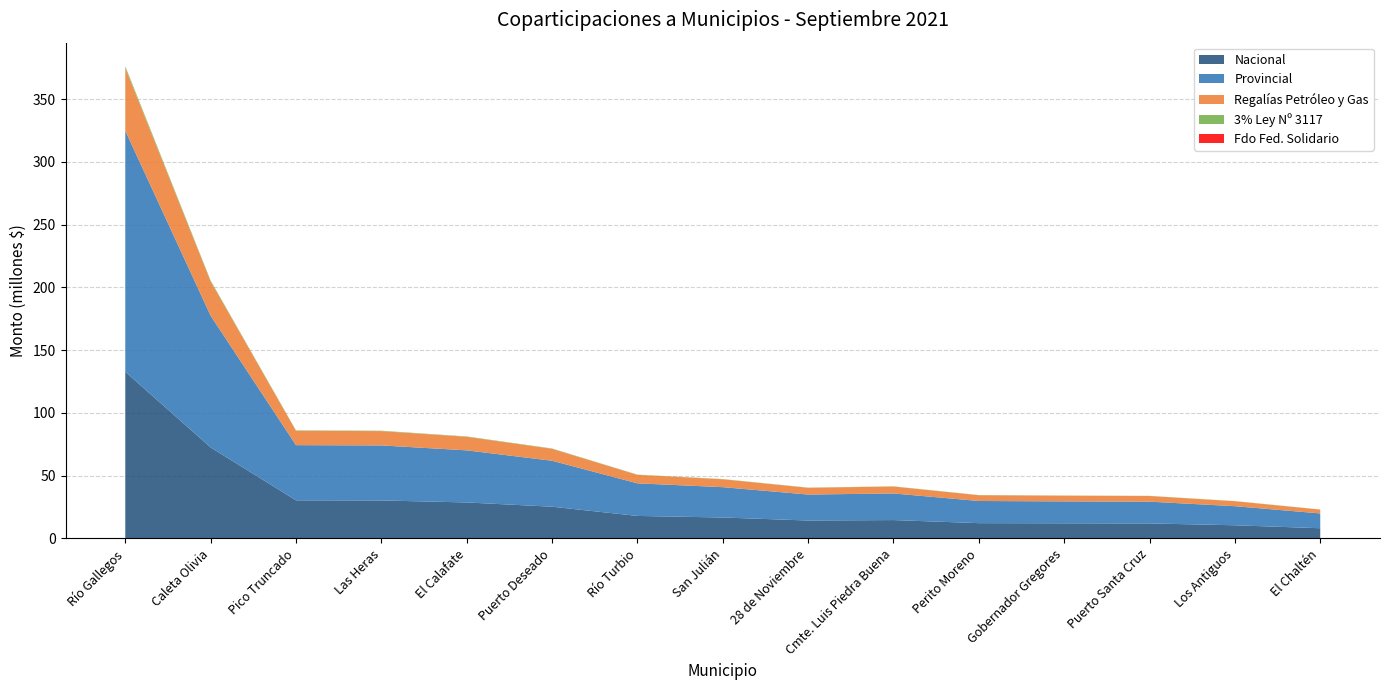

Reading left to right, transcribe all the data shown in this chart.

Nacional: 132755864.3	72525686.9	30382382.4	30293284.5	28689522.4	25303802.3	17953225.9	16705855.4	14300212.2	14656603.8	12206411.7	12072764.8	11983666.9	10513551.7	8152457.4
Provincial: 192035107.3	104910454.6	43948974.2	43820091.6	41500204.4	36602664.8	25969848.4	24165491.7	20685660.9	21201191.4	17656919.3	17463595.3	17334712.7	15208149.4	11792759.9
Regalías Petróleo y Gas: 49965332.7	27296497.2	11435019.1	11401485.3	10797877.3	9523593.6	6757056.7	6287583.8	5382171.8	5516306.9	4594127.9	4543827.2	4510293.5	3956986.1	3068340.9
3% Ley Nº 3117: 1335391.9	729536.3	305616.5	304720.3	288588.1	254531.1	180591.6	168044.3	143845.9	147430.9	122784.4	121440.0	120543.8	105755.9	82005.6
Fdo Fed. Solidario: 0.0	0.0	0.0	0.0	0.0	0.0	0.0	0.0	0.0	0.0	0.0	0.0	0.0	0.0	0.0